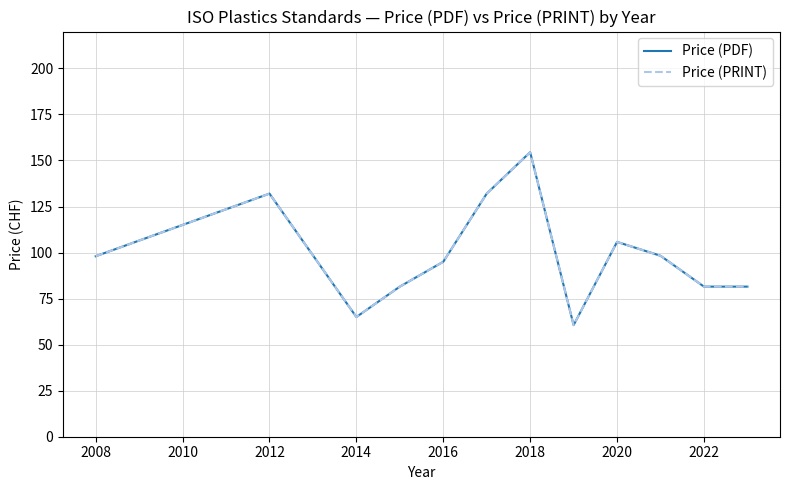

Does the chart have visible grid lines?

Yes